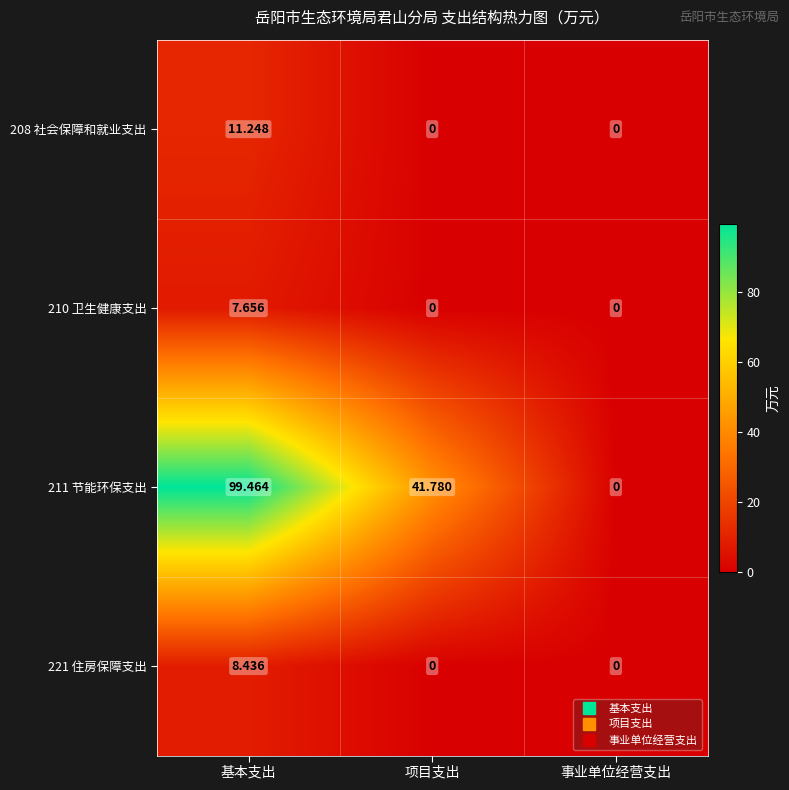

Which category has the highest value across all series?

基本支出